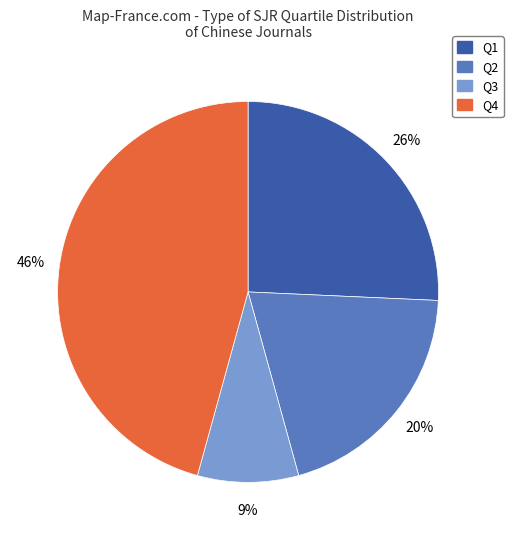

To the nearest percent, what is the difference between the Q2 and Q4 slice percentages?

26%